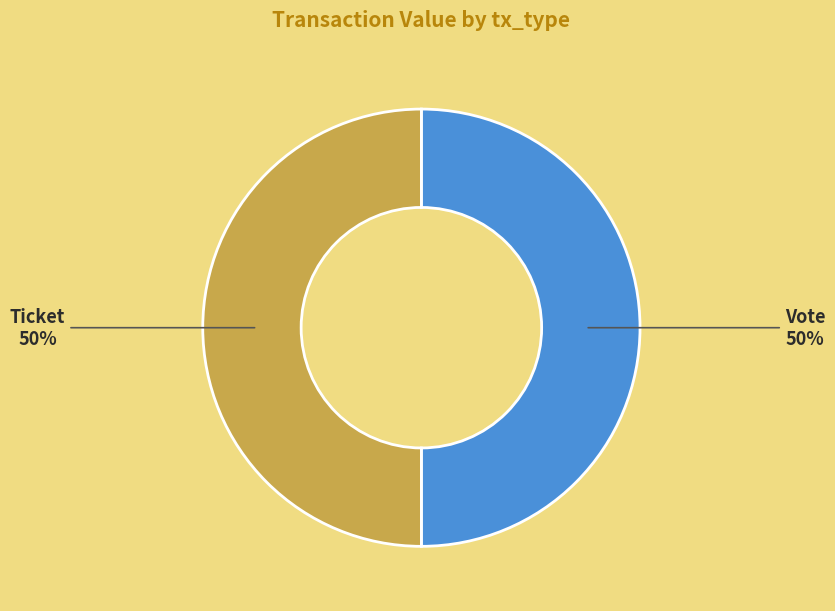

To the nearest percent, what is the combined percentage of Vote and Ticket?

100%